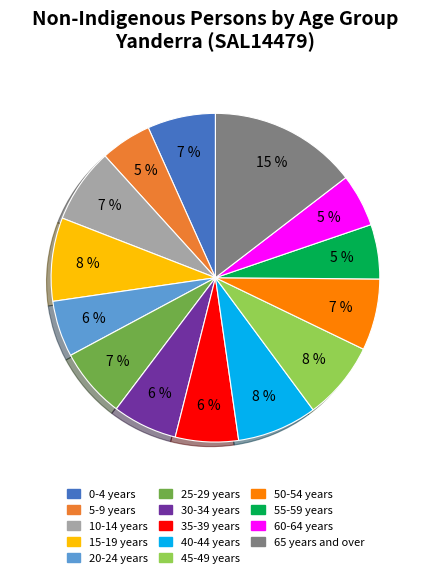

True or false: 5-9 years accounts for 1% of the total.

False